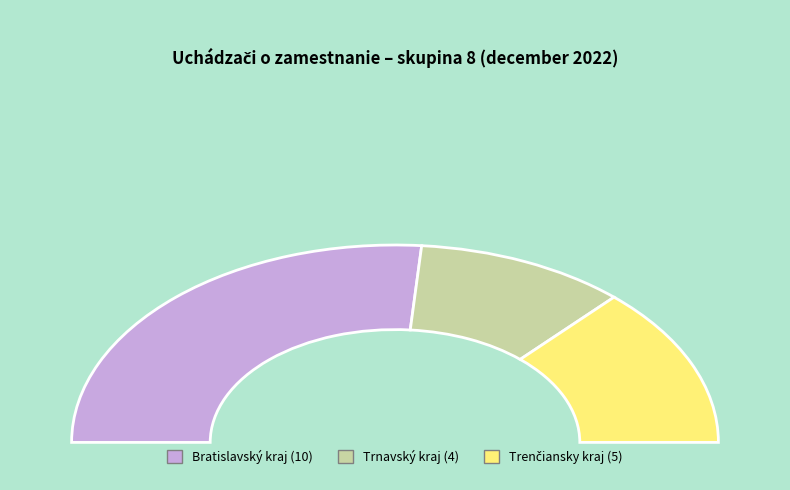

True or false: Košický kraj accounts for 1% of the total.

False